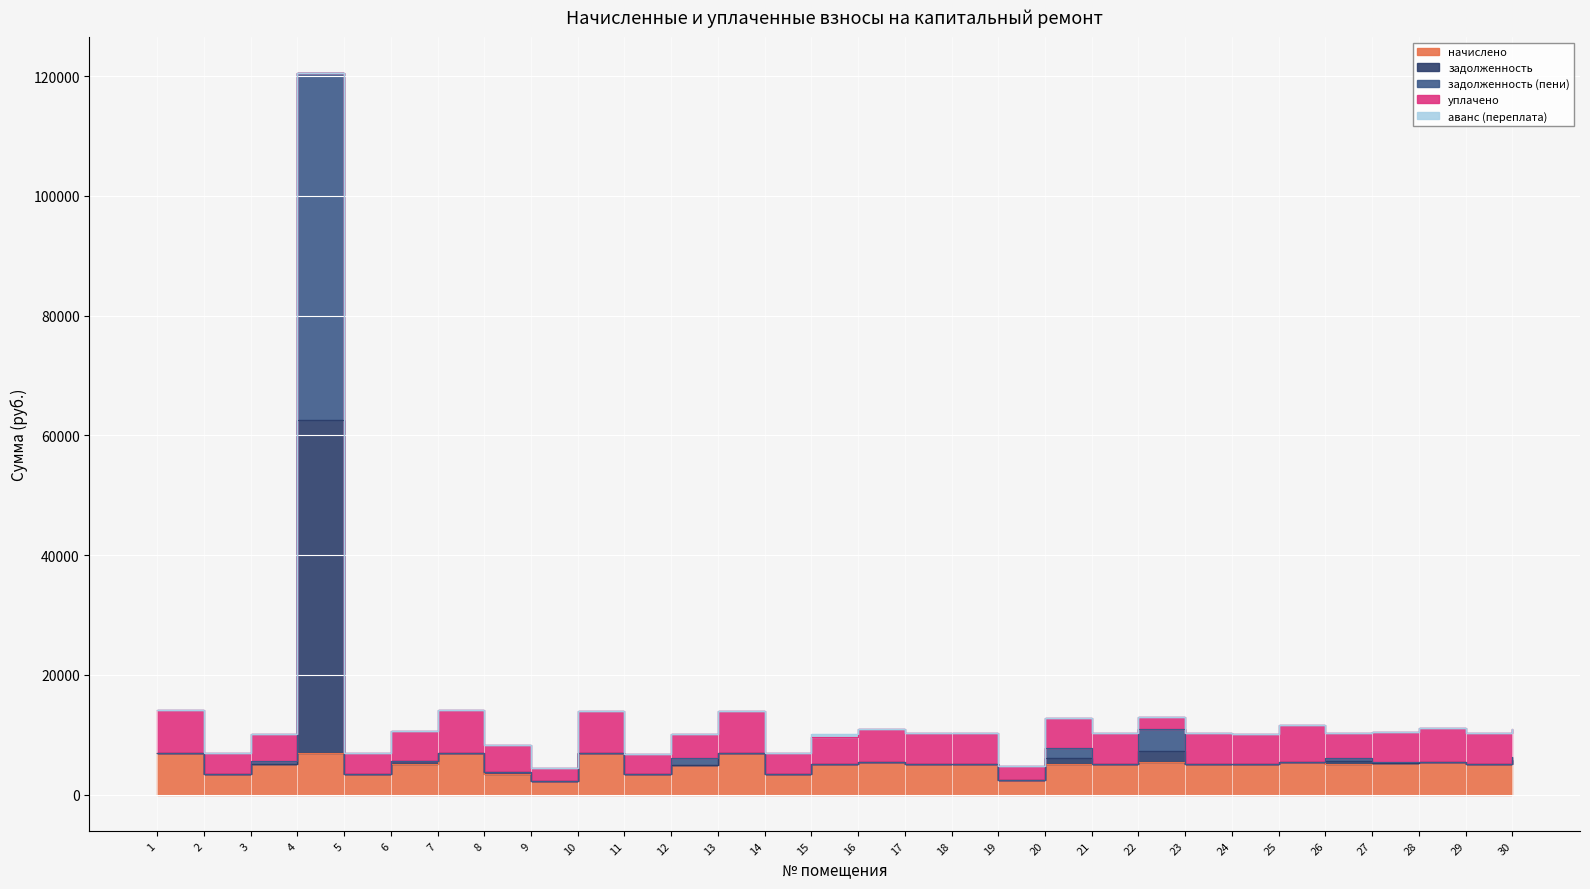

What is the sum of the начислено values at 11 and 5?

6935.0